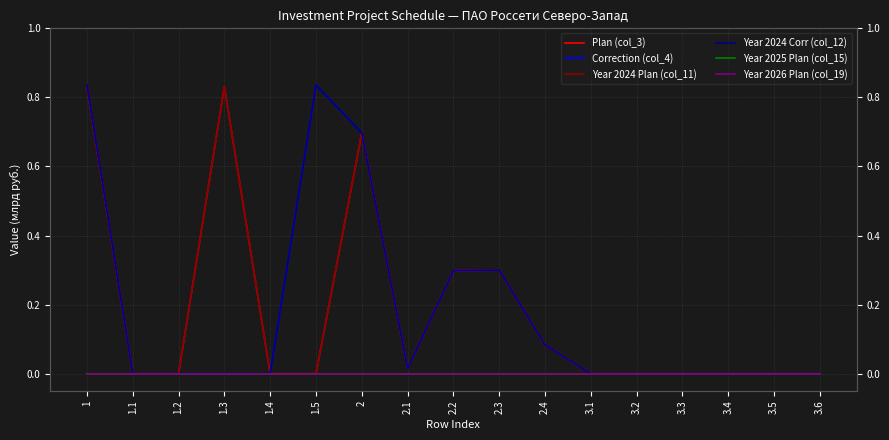

Reading left to right, list all the values displayed in this chart.

Plan (col_3): 0.8	0.0	0.0	0.8	0.0	0.0	0.7	0.0	0.3	0.3	0.1	0.0	0.0	0.0	0.0	0.0	0.0
Correction (col_4): 0.8	0.0	0.0	0.0	0.0	0.8	0.7	0.0	0.3	0.3	0.1	0.0	0.0	0.0	0.0	0.0	0.0
Year 2024 Plan (col_11): 0.8	0.0	0.0	0.8	0.0	0.0	0.7	0.0	0.3	0.3	0.1	0.0	0.0	0.0	0.0	0.0	0.0
Year 2024 Corr (col_12): 0.8	0.0	0.0	0.0	0.0	0.8	0.7	0.0	0.3	0.3	0.1	0.0	0.0	0.0	0.0	0.0	0.0
Year 2025 Plan (col_15): 0.0	0.0	0.0	0.0	0.0	0.0	0.0	0.0	0.0	0.0	0.0	0.0	0.0	0.0	0.0	0.0	0.0
Year 2026 Plan (col_19): 0.0	0.0	0.0	0.0	0.0	0.0	0.0	0.0	0.0	0.0	0.0	0.0	0.0	0.0	0.0	0.0	0.0